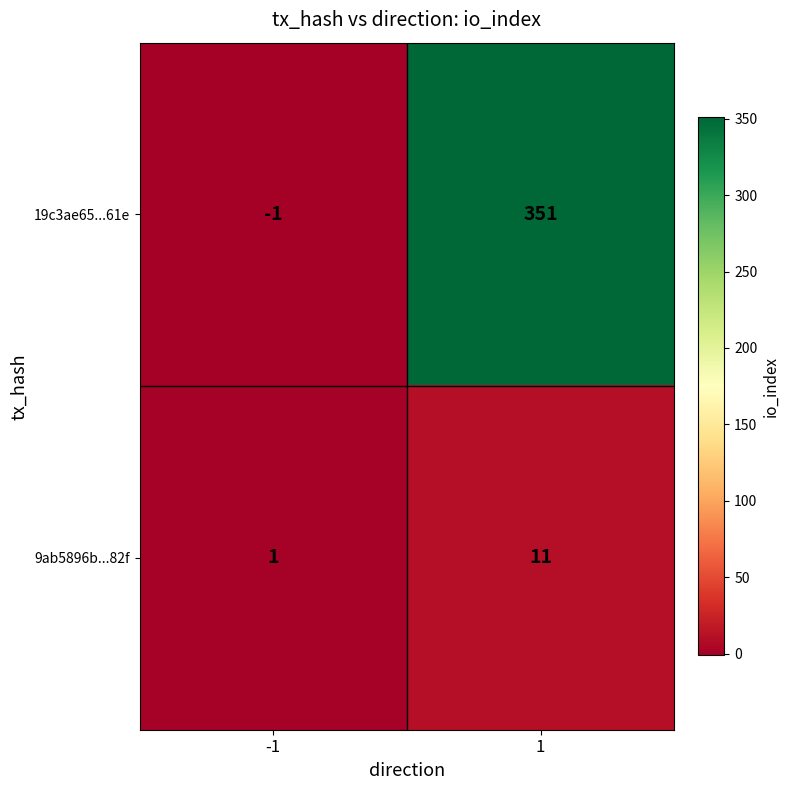

Reading left to right, extract all data points from this chart.

19c3ae65...61e: -1	351
9ab5896b...82f: 1	11